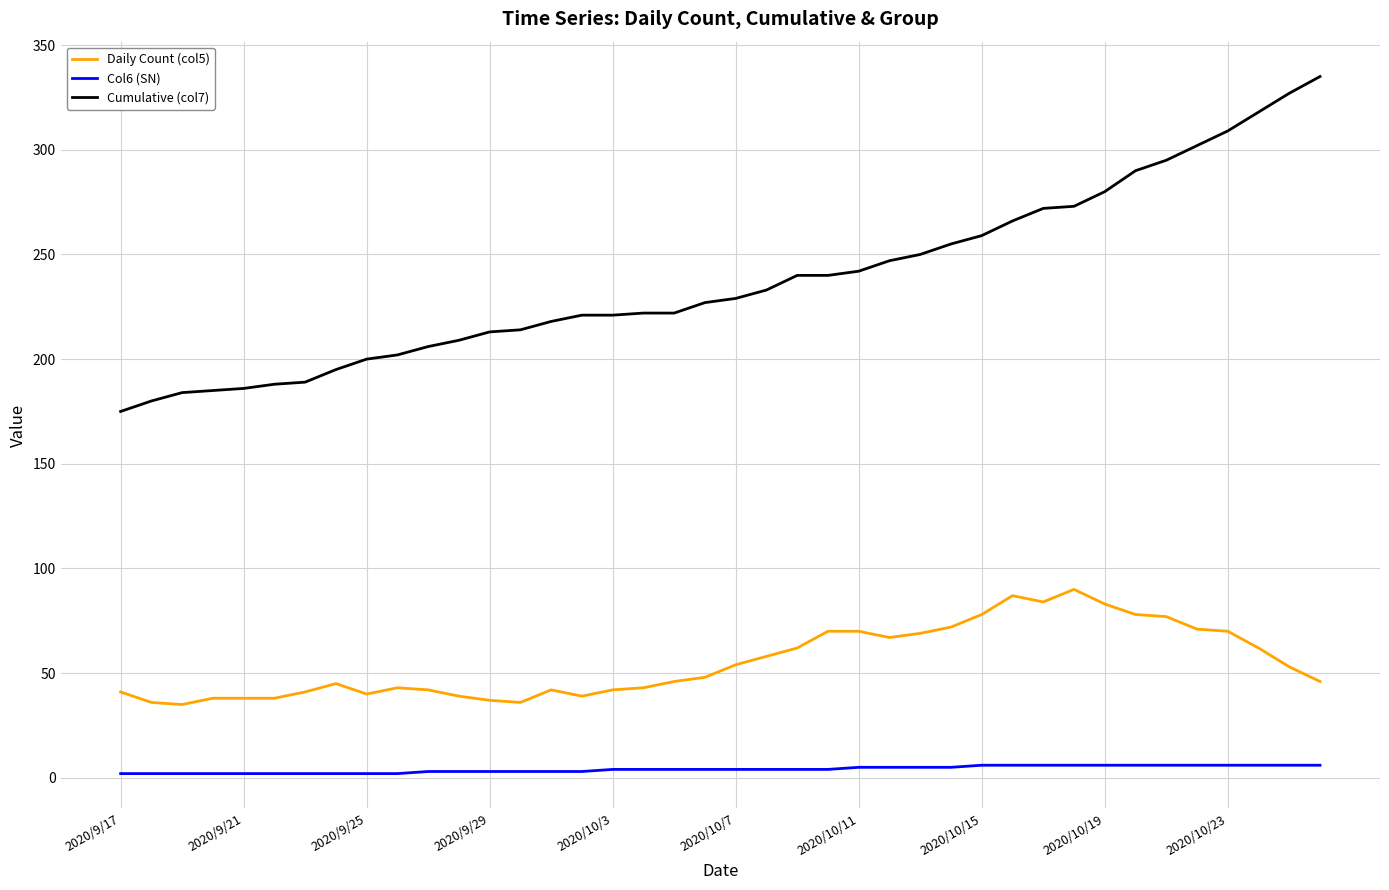

Which series has the widest spread of values?

Cumulative (col7)